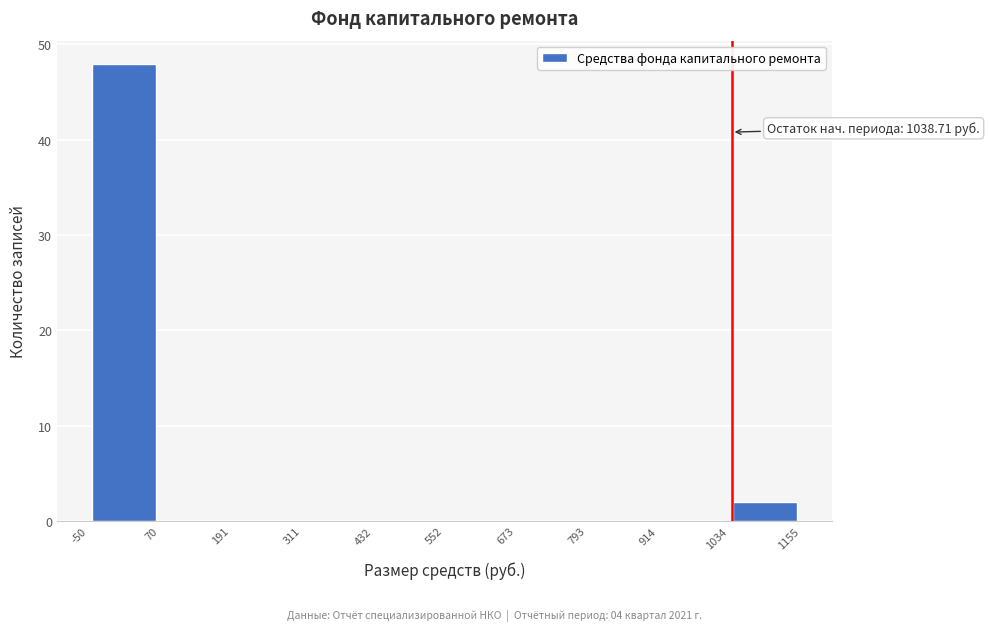

Over which range of the x-axis is the bar tallest?

-50 to 70